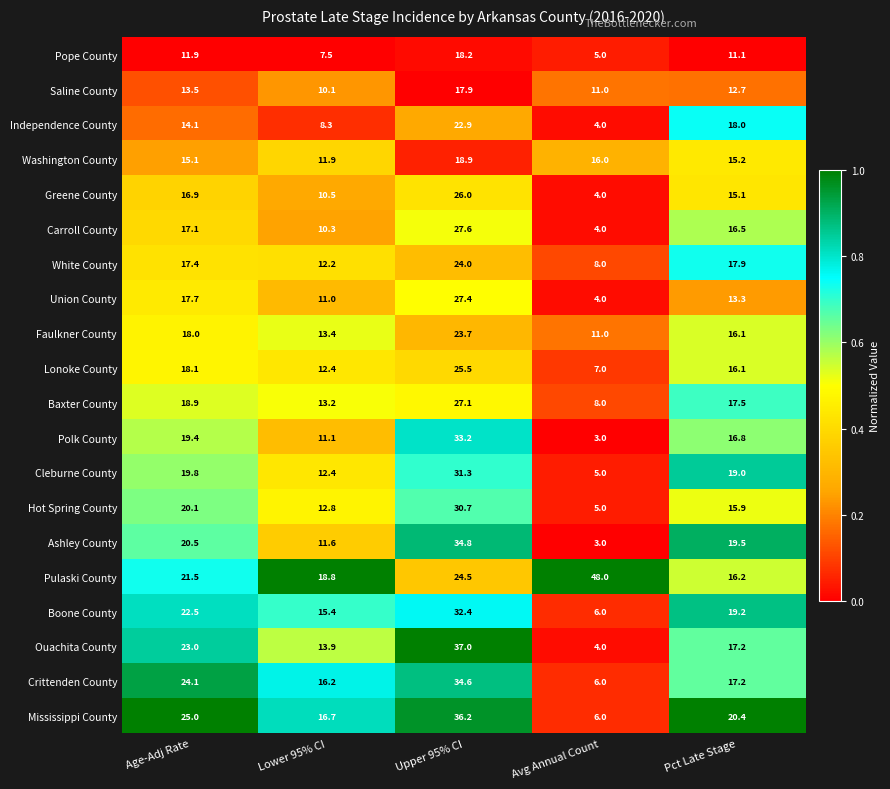

Which label corresponds to the largest value in the chart?

Avg Annual Count